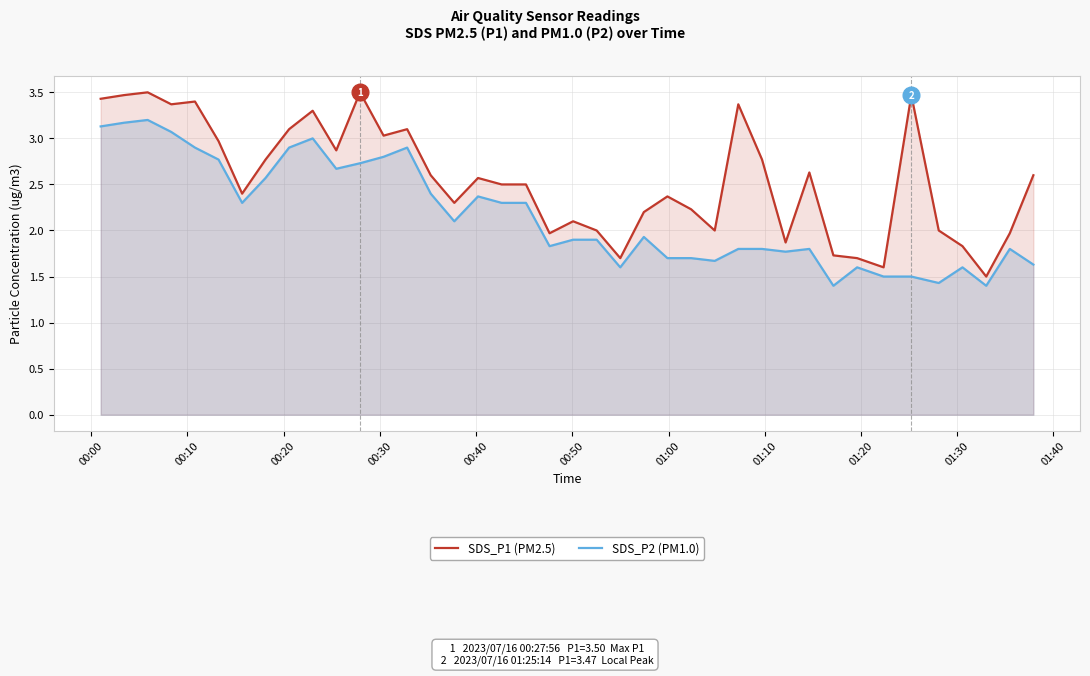

Which series has the largest range (max minus min)?

SDS_P1 (PM2.5)